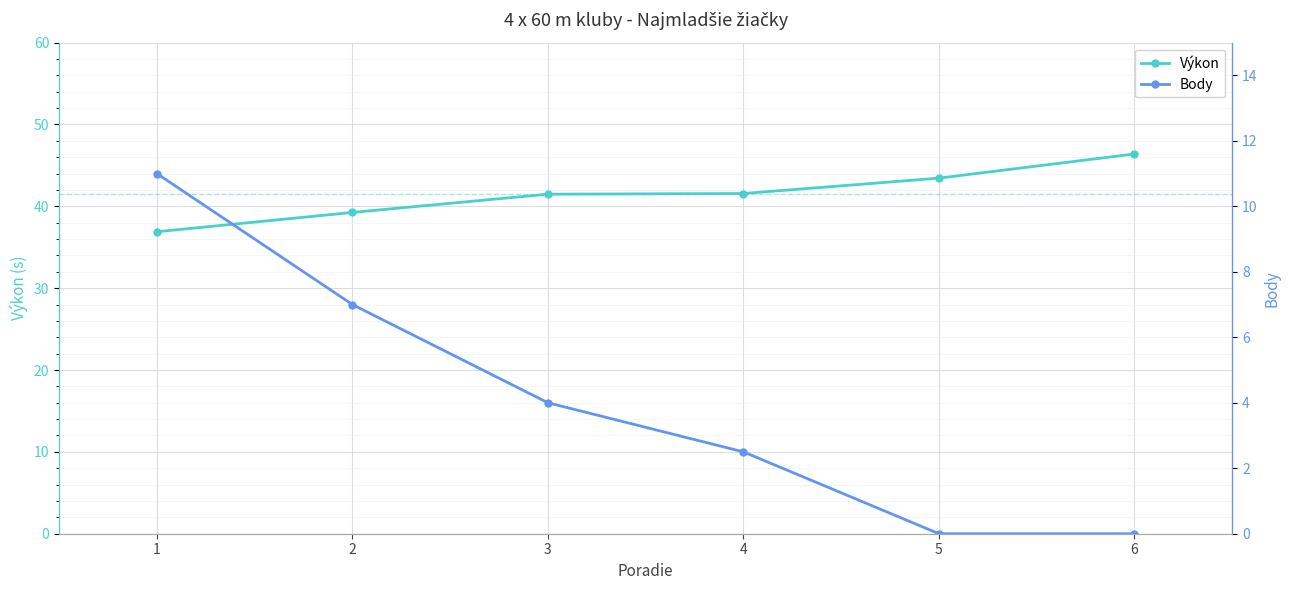

At which label does Výkon reach its minimum?

1